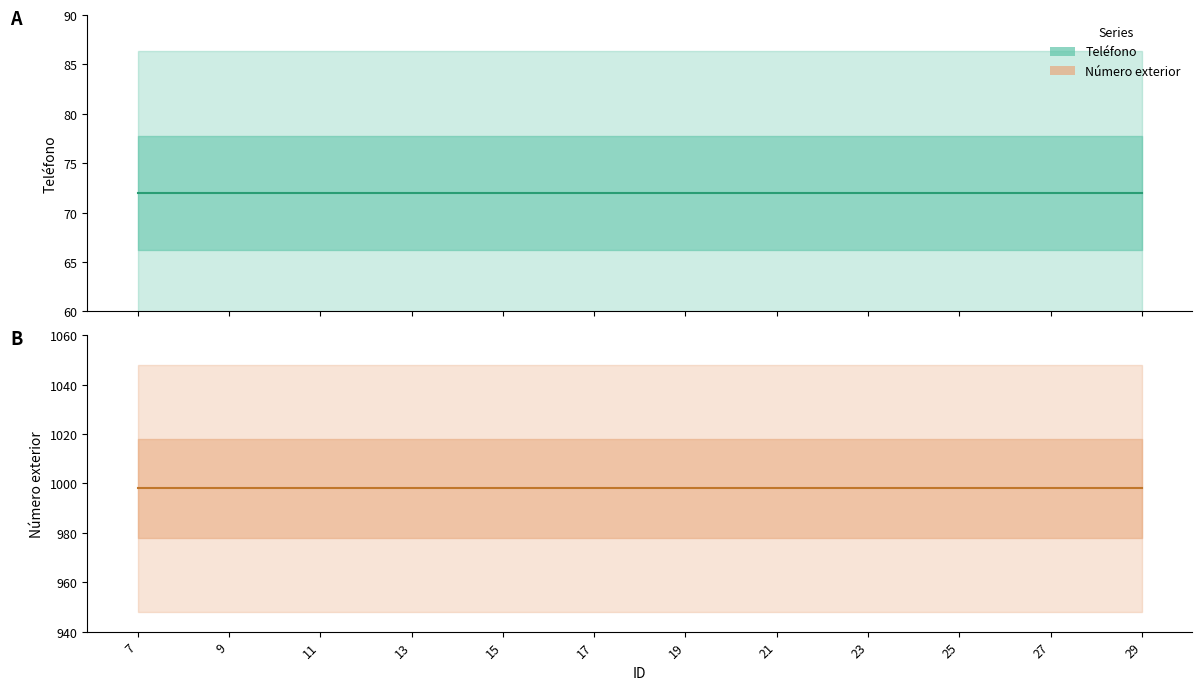

Rank the series at 20 from lowest to highest value.

Teléfono, Número exterior